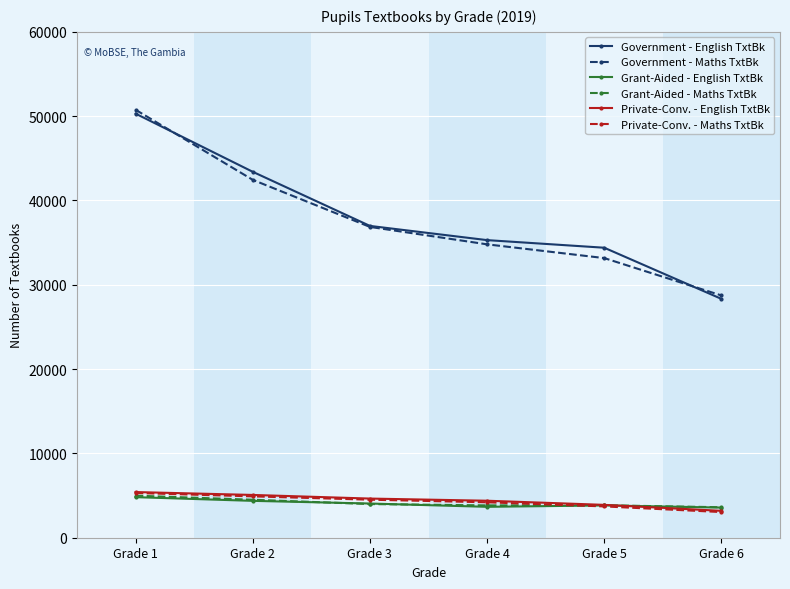

What is the maximum value shown in the chart?

50756